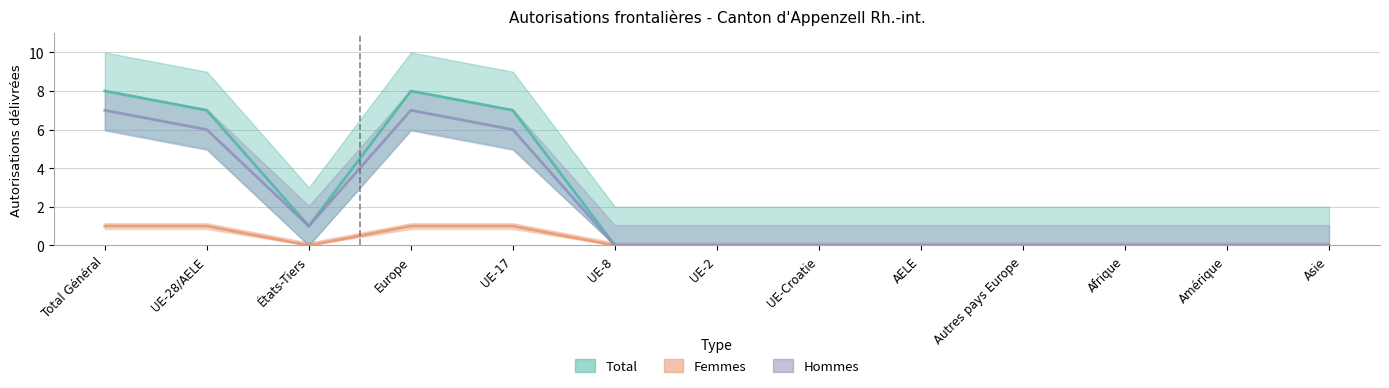

How many series are shown in this chart?

3